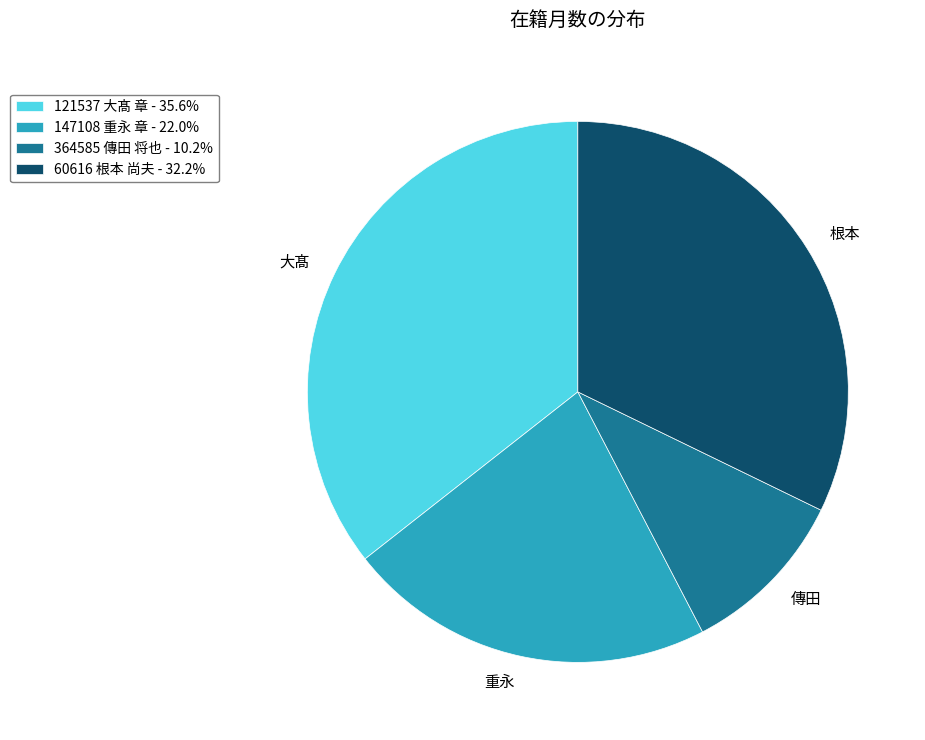

Is it true that 60616 根本 尚夫 is 41% of the pie?

False